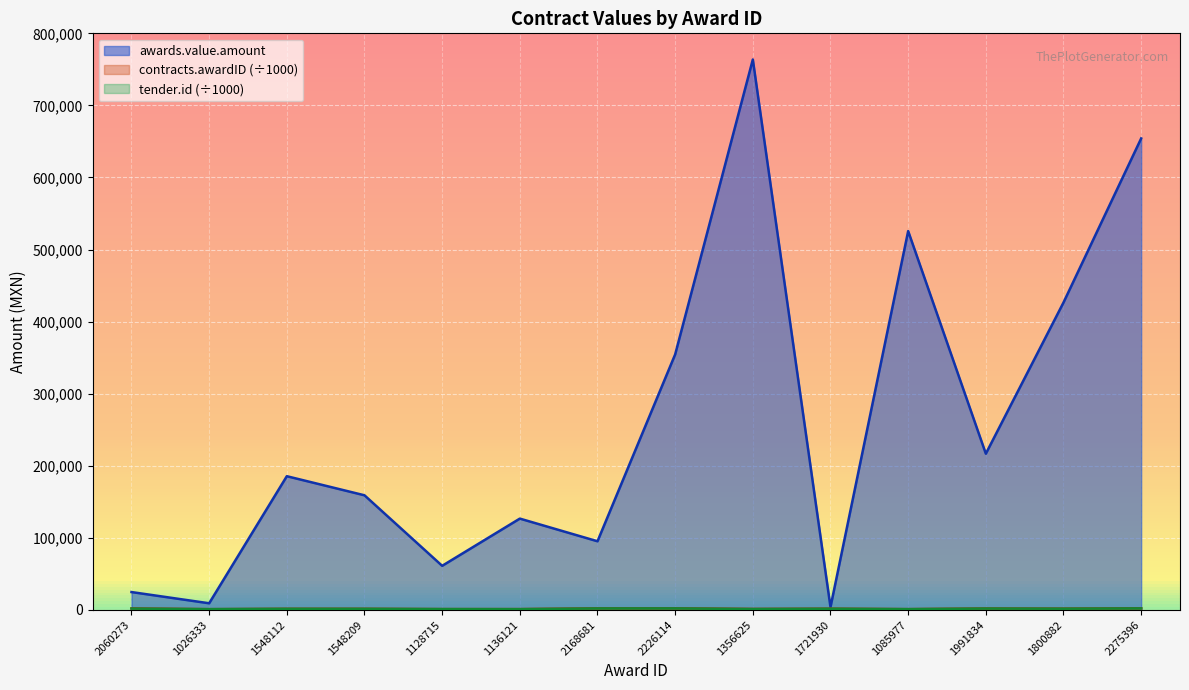

At 1548112, list the series in order from largest to smallest.

awards.value.amount, contracts.awardID, tender.id